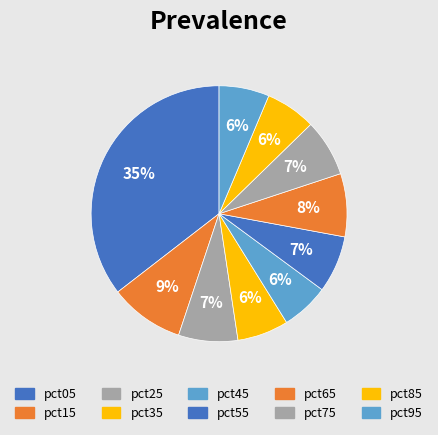

How much of the chart is everything except pct65?

92.0%